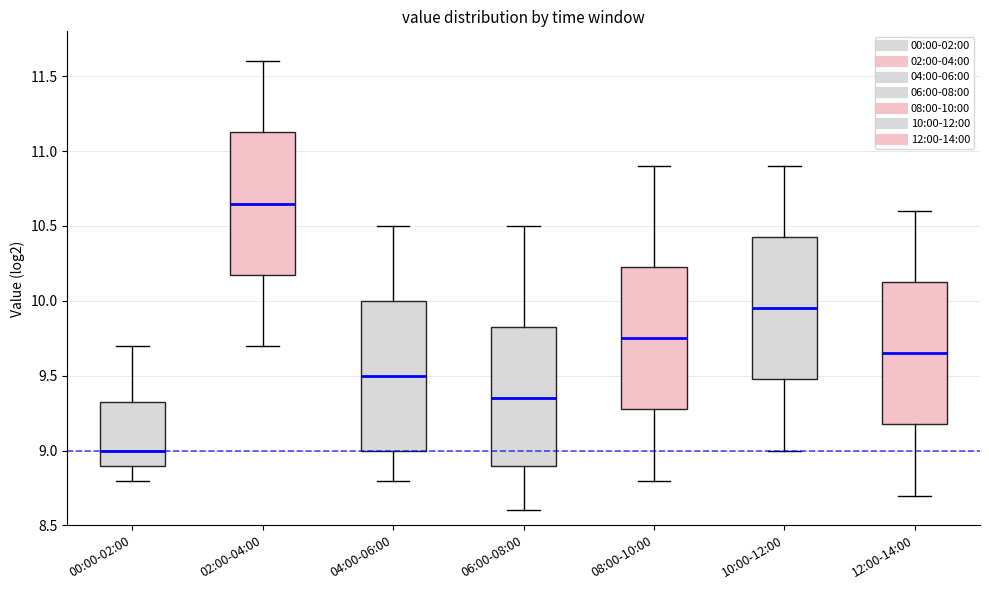

Where does the upper whisker of the box for 02:00-04:00 end on the y-axis? The values are not printed on the chart, so give them approximately, as read against the axis.

11.60